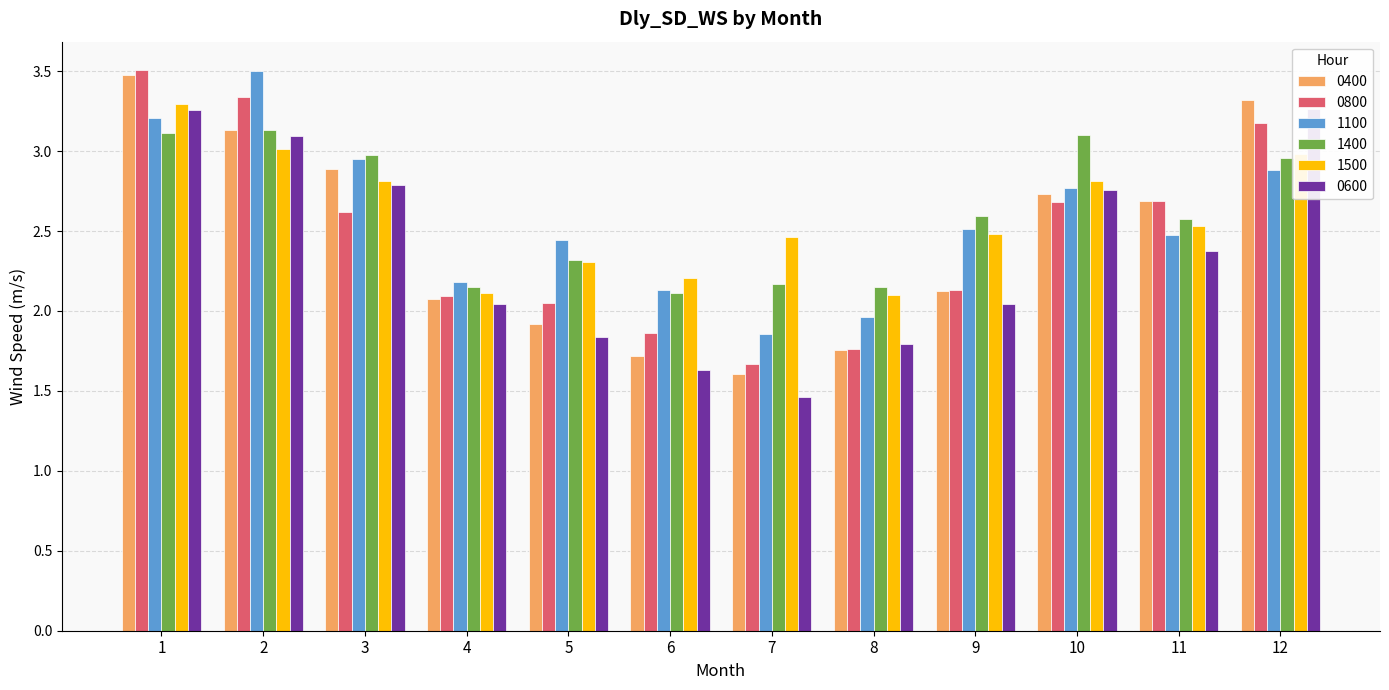

How many bars are there in total?

72